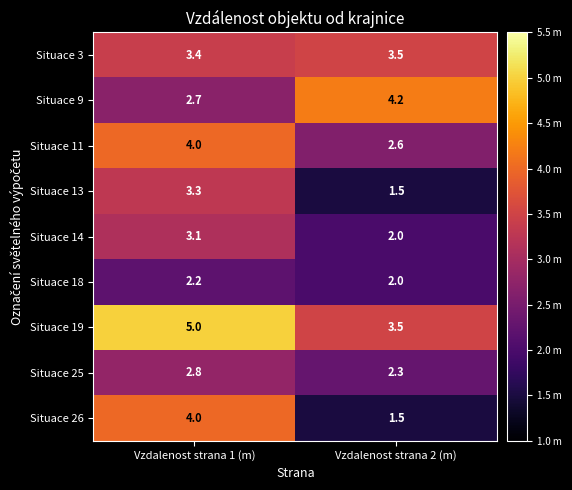

Where is Situace 11 nearest to the value 3?

Vzdalenost strana 2 (m)